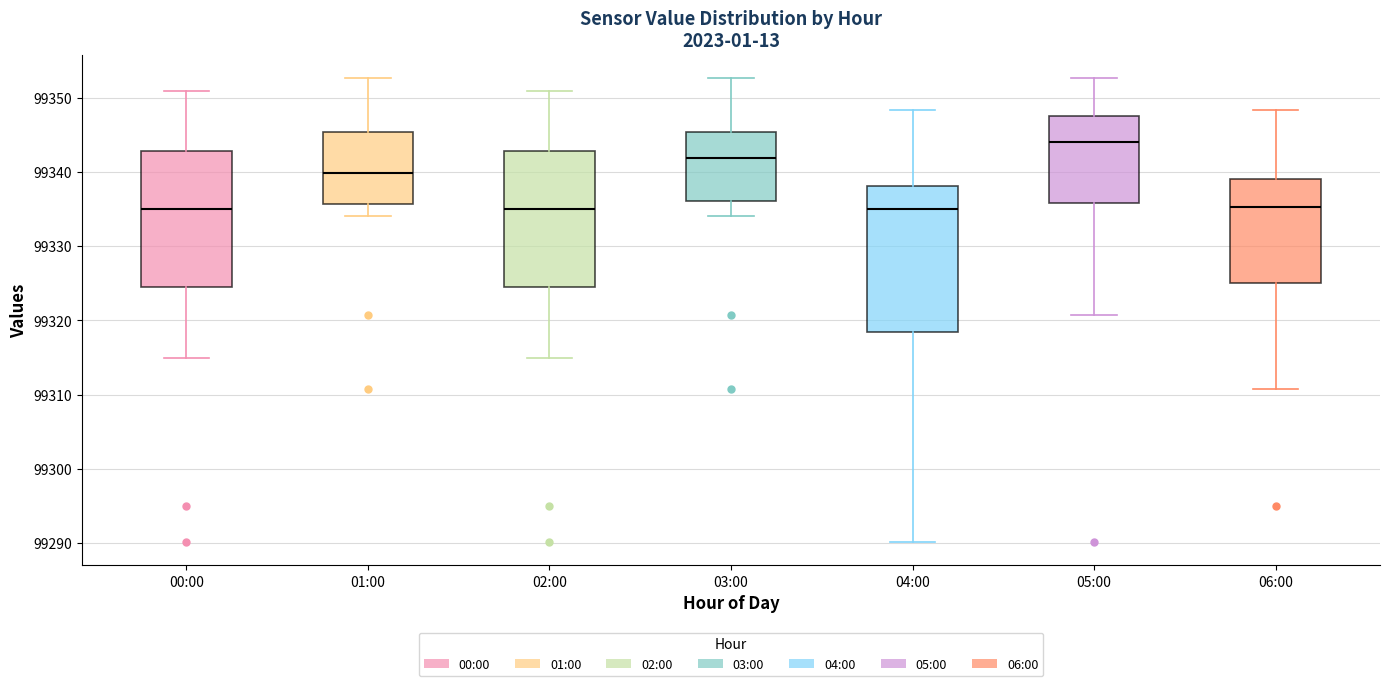

Where does the lower whisker of the box for 06:00 end on the y-axis? The values are not printed on the chart, so give them approximately, as read against the axis.

99311